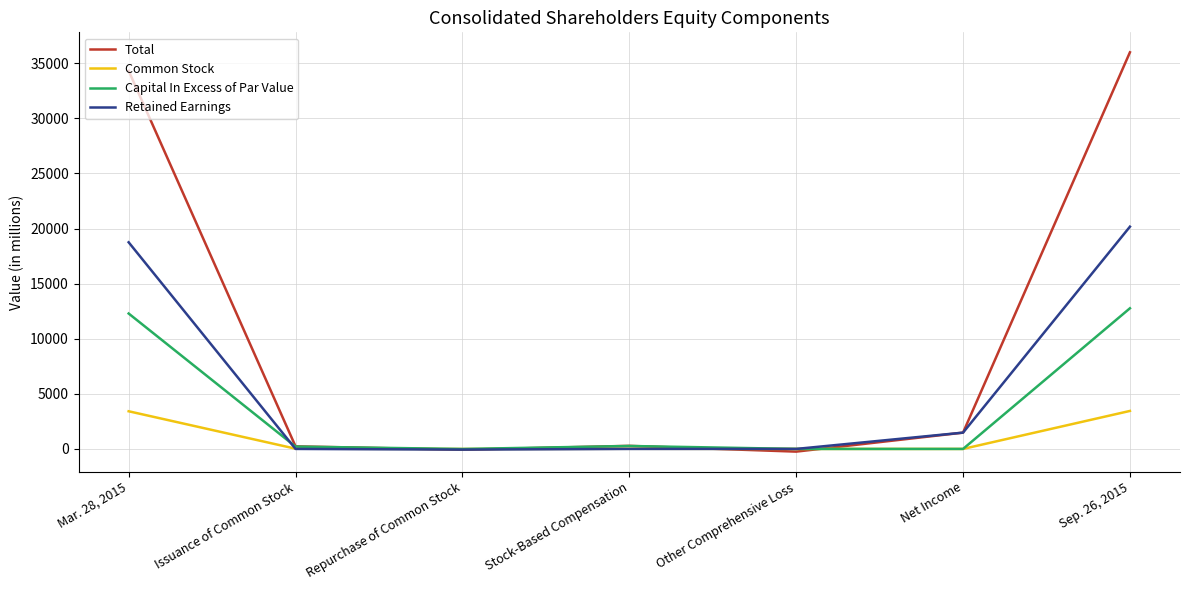

Where is Retained Earnings nearest to the value 10054?

Net Income